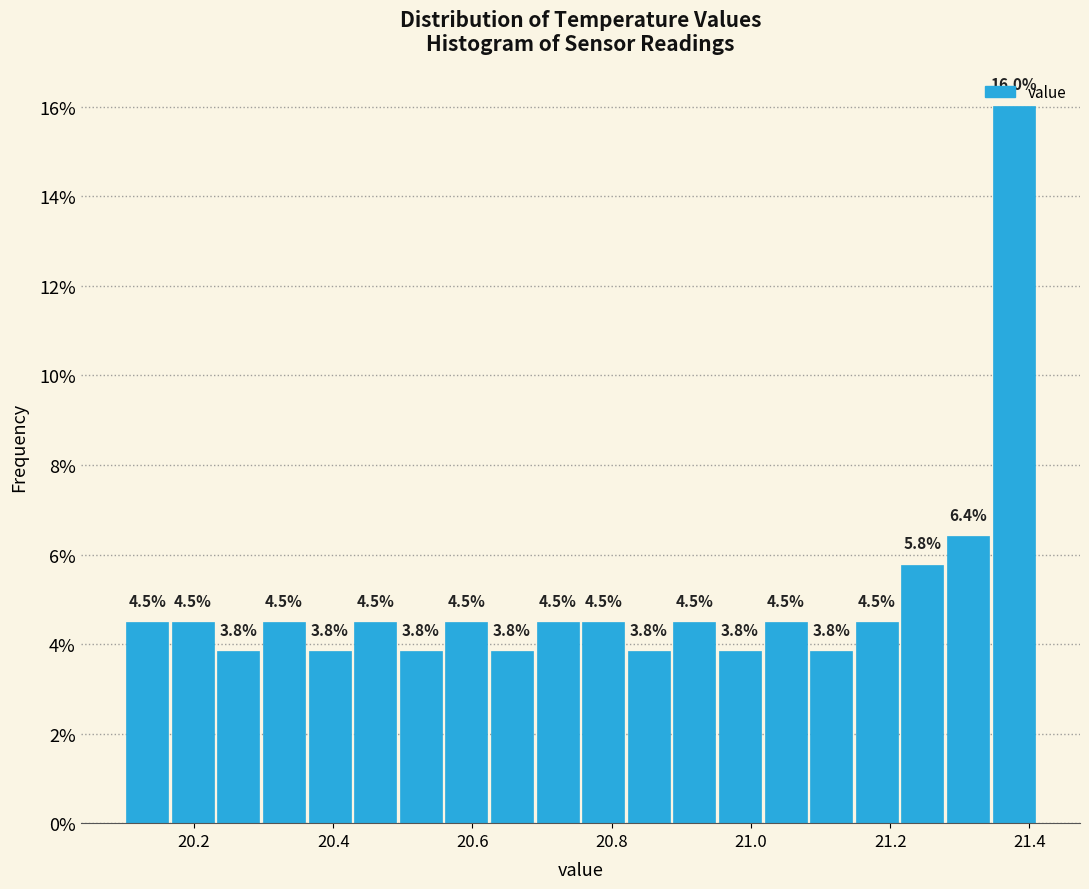

Read against the x-axis, roughly where is the centre of the tallest bar?

21.38